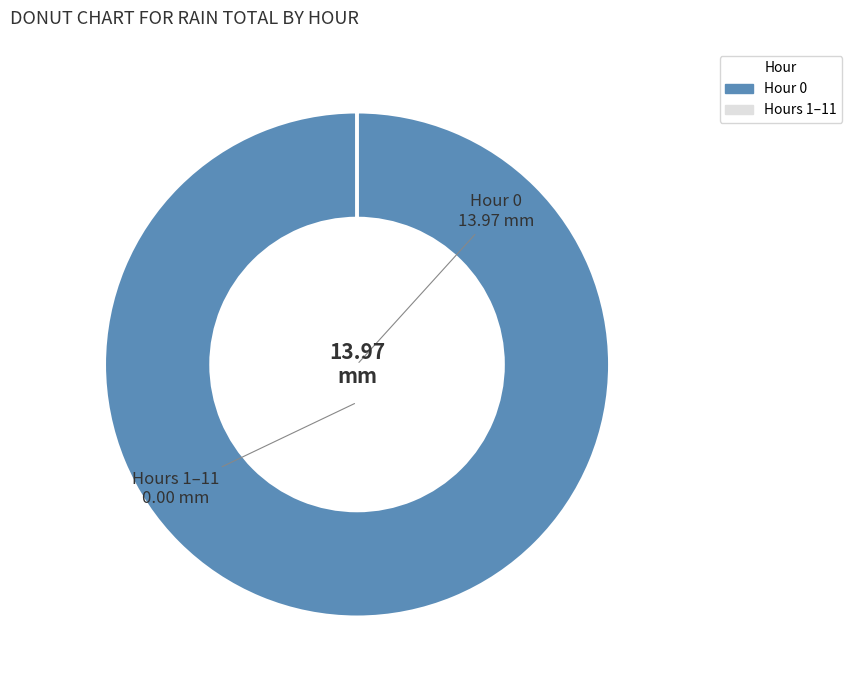

Is there any slice that represents more than half of the pie?

Yes